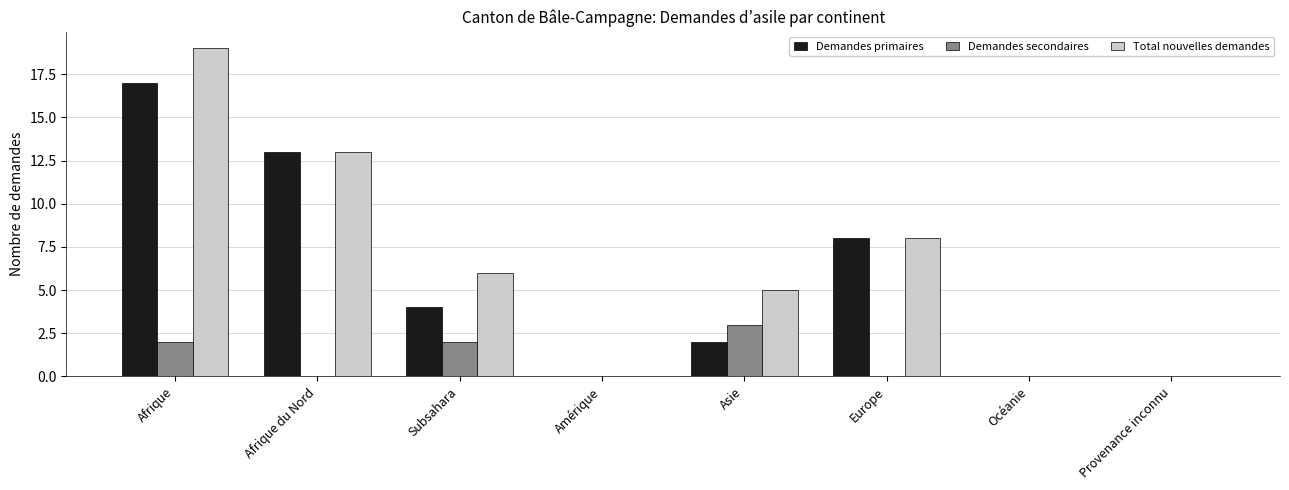

What are all the series names shown in the legend?

Demandes primaires, Demandes secondaires, Total nouvelles demandes